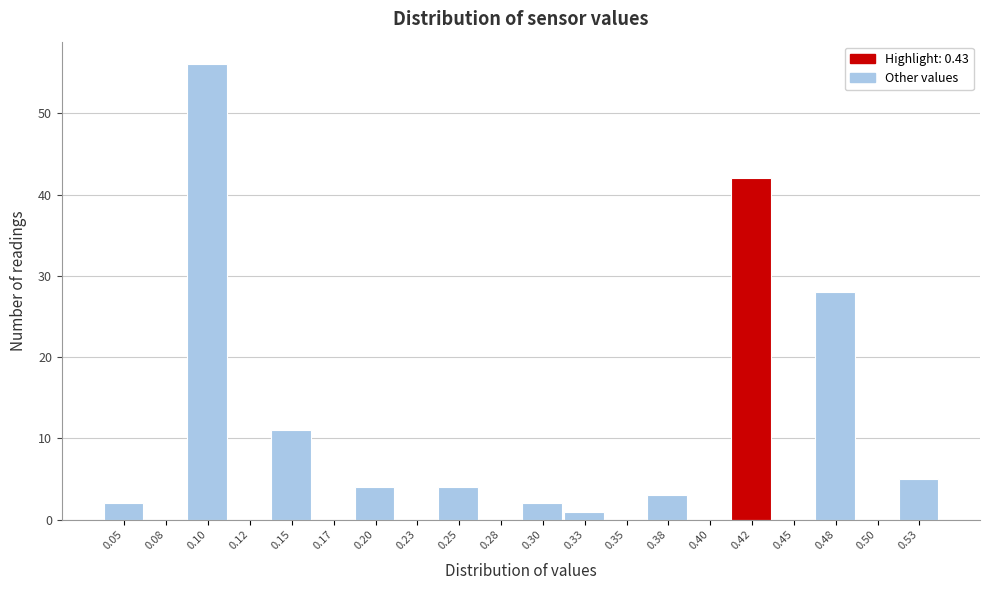

Reading left to right, what are all the values shown in this chart?

0.05=2	0.08=0	0.10=56	0.12=0	0.15=11	0.17=0	0.20=4	0.23=0	0.25=4	0.28=0	0.30=2	0.33=1	0.35=0	0.38=3	0.40=0	0.42=42	0.45=0	0.48=28	0.50=0	0.53=5